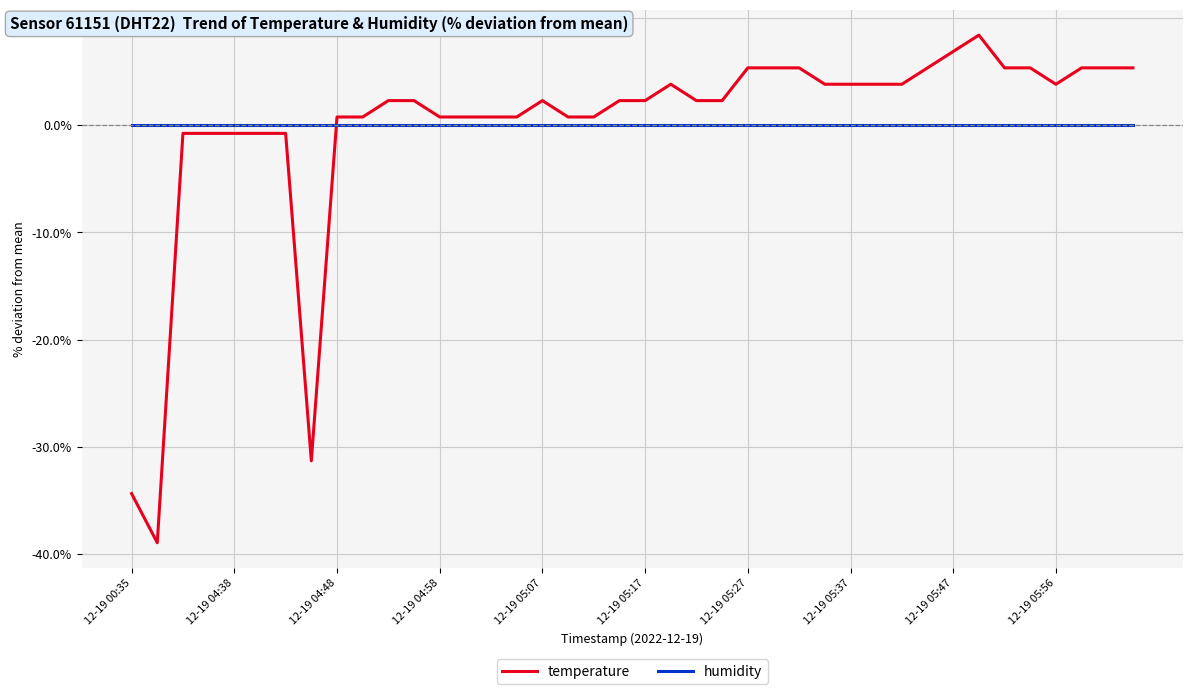

List the series in order of their peak value, lowest first.

humidity, temperature